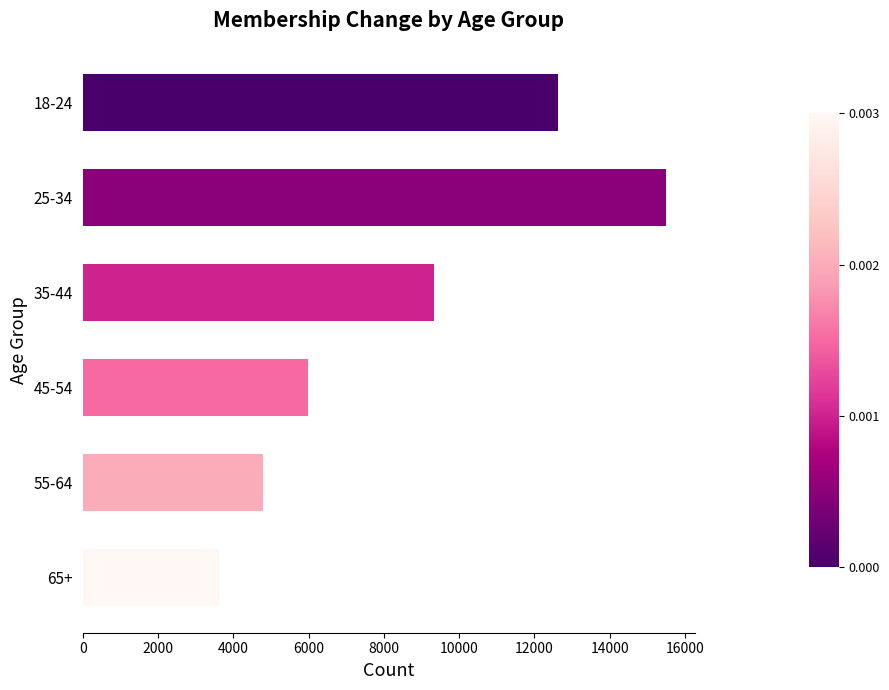

What is the maximum value shown in the chart?

15498